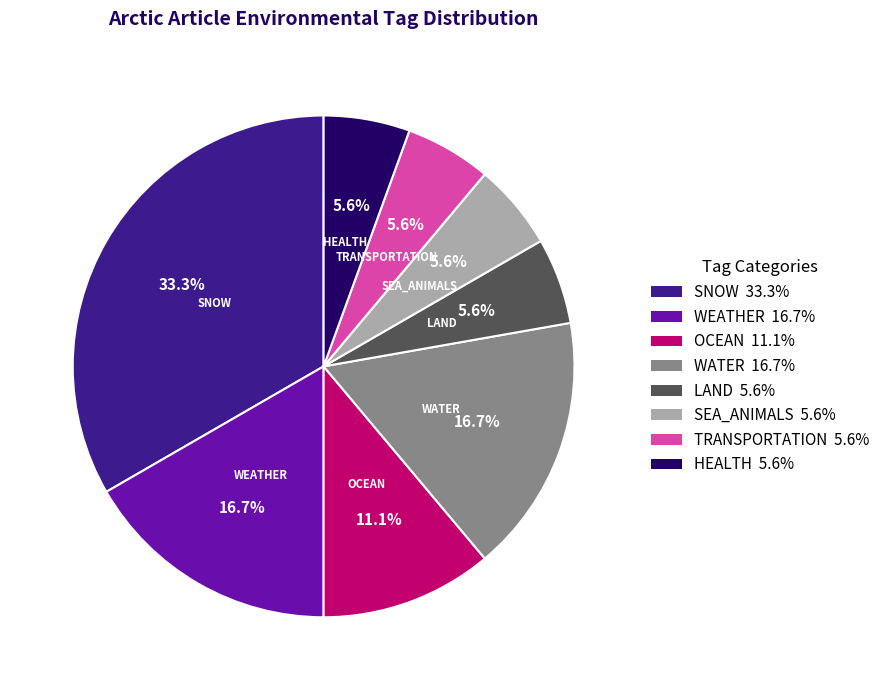

Approximately how many times larger is the value at TRANSPORTATION compared to SEA_ANIMALS?

1.0